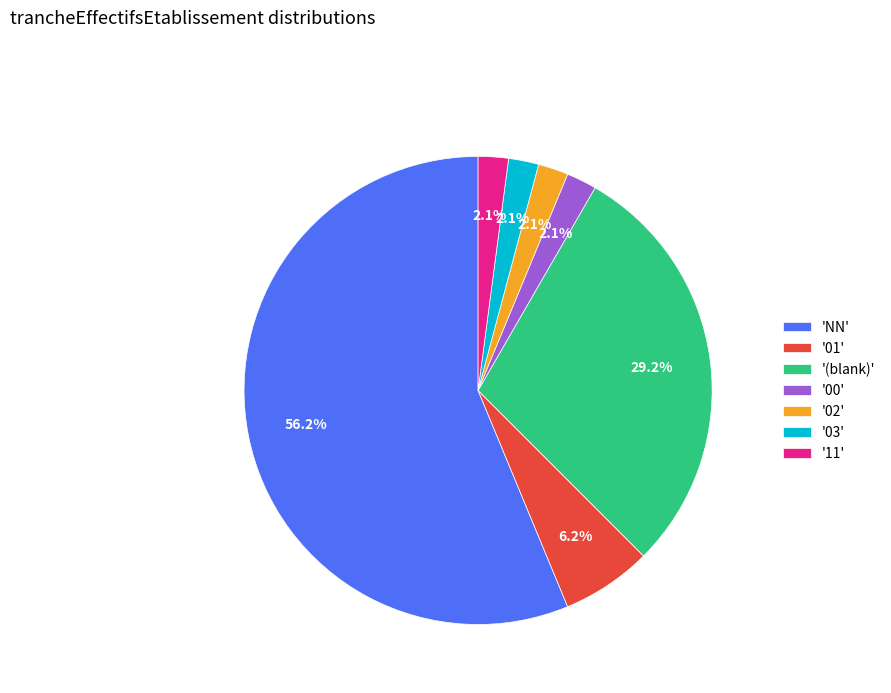

Which category has the biggest portion of the pie?

'NN'